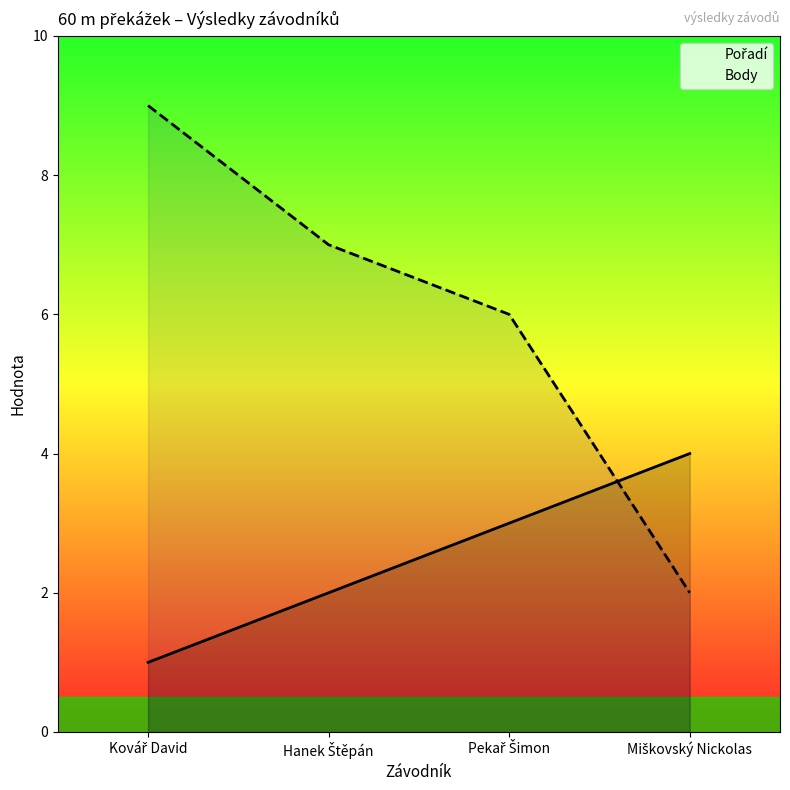

At which label does Body reach its peak?

Kovář David